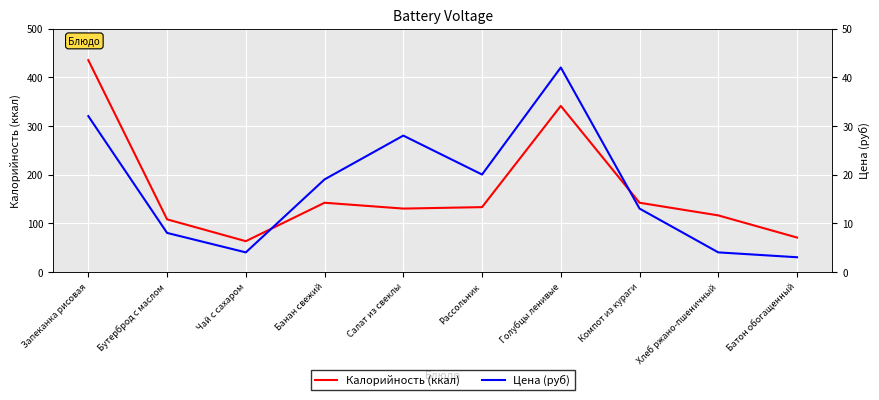

At how many categories does at least one series exceed 268?

2